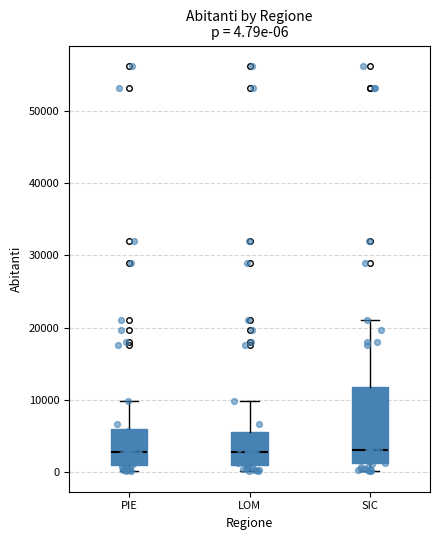

Which box is the tallest, from its lower edge to its upper edge?

SIC